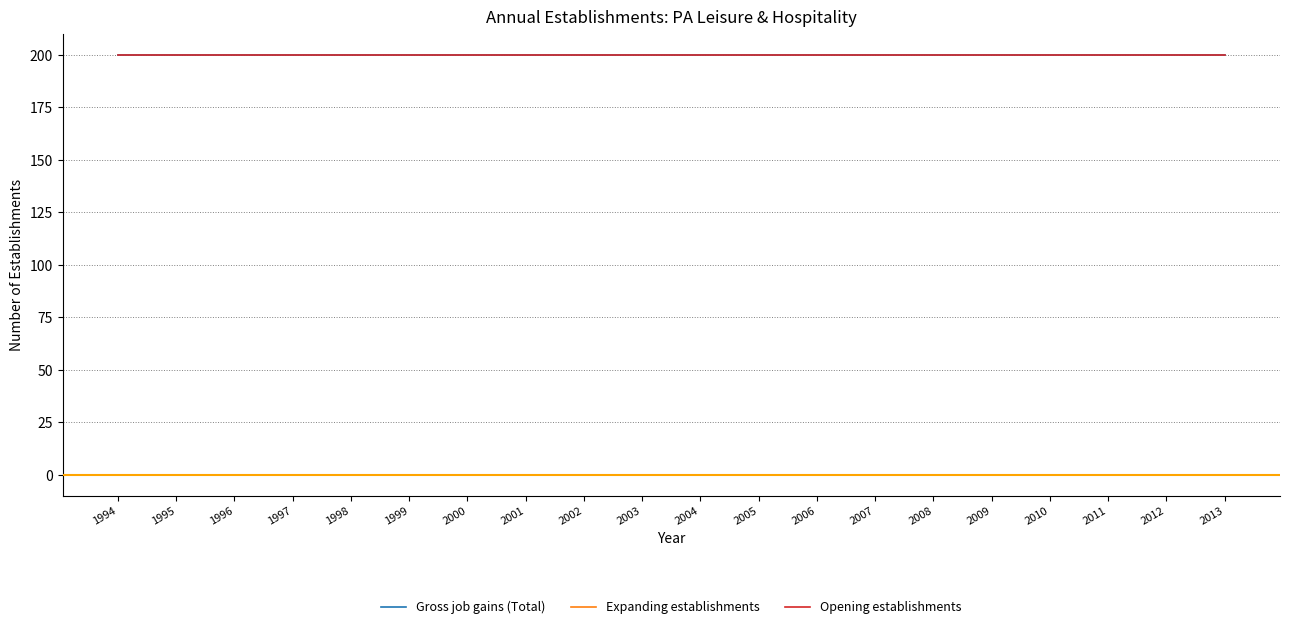

Does the chart display data point markers on the line(s)?

No